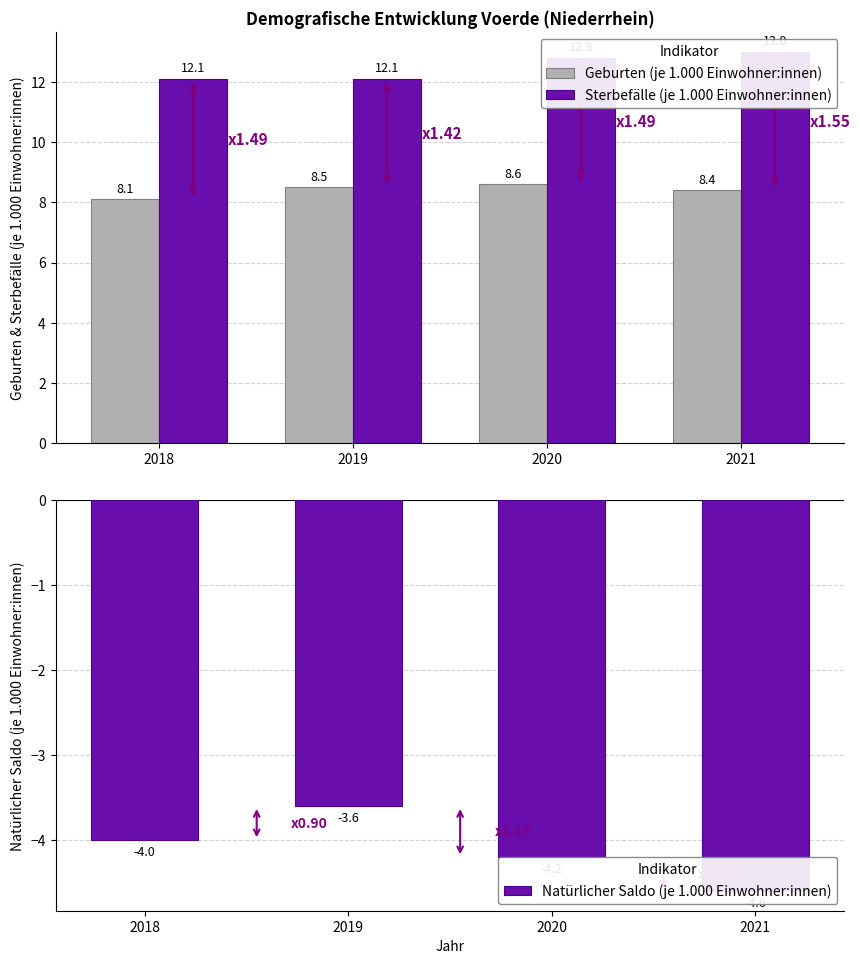

At how many categories does at least one series exceed 11?

4